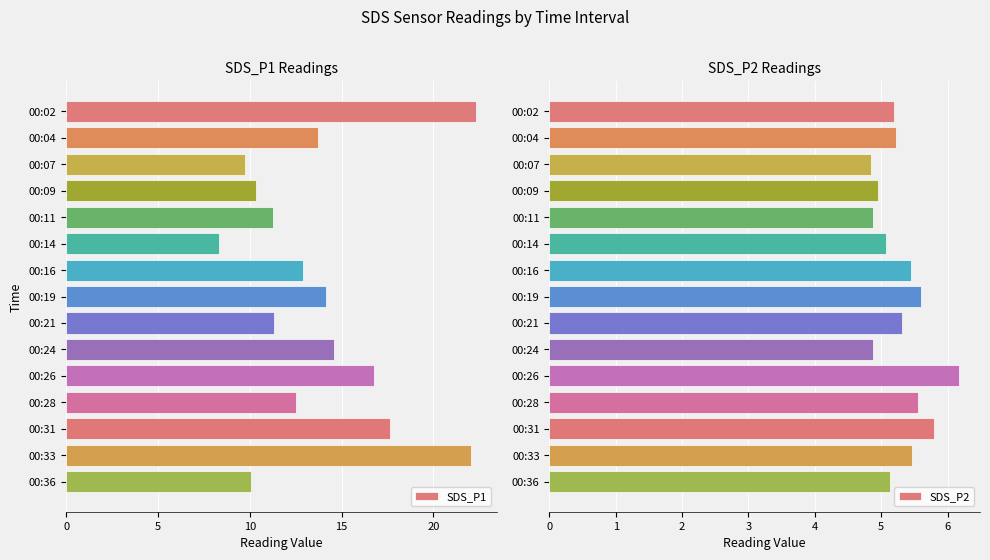

What is the sum of all SDS_P2 values?

79.5